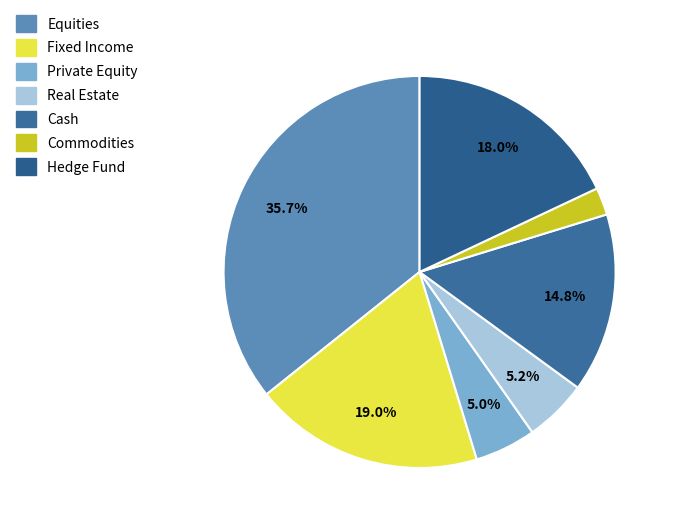

The Private Equity slice represents 5% of the pie. True or false?

True